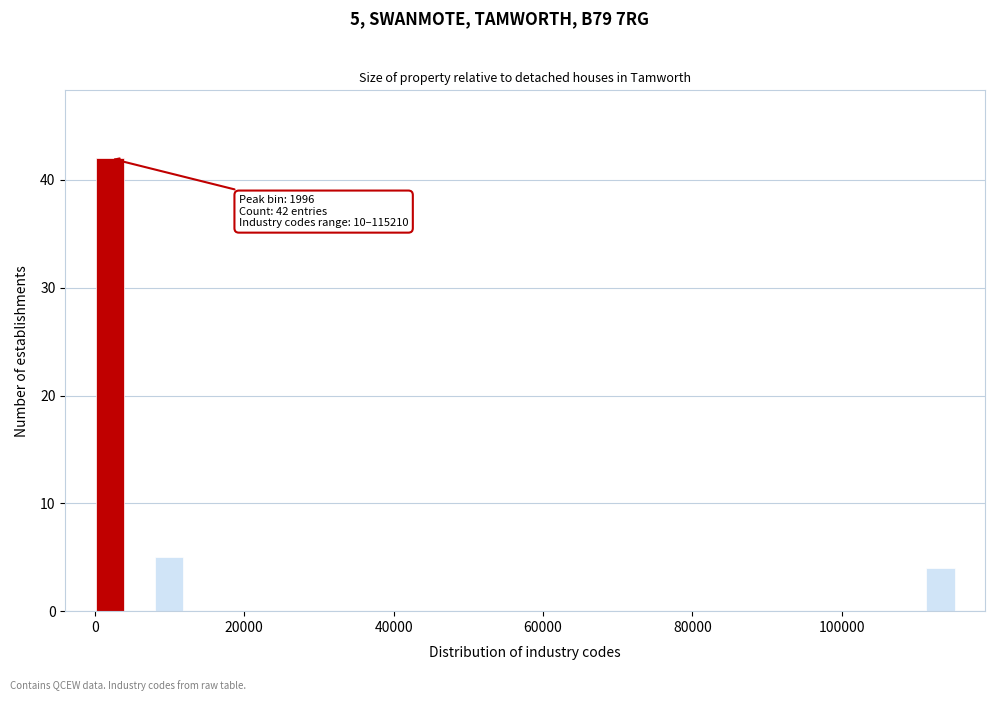

Around what value on the x-axis is the tallest bar? Give the approximate position of its centre, as read against the axis.

2000